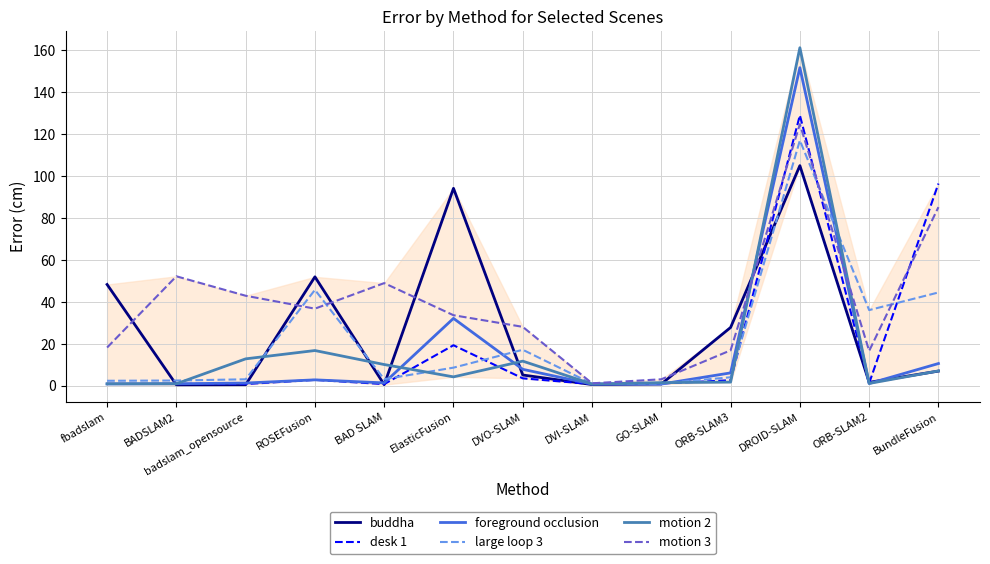

What position from the left is DROID-SLAM?

11